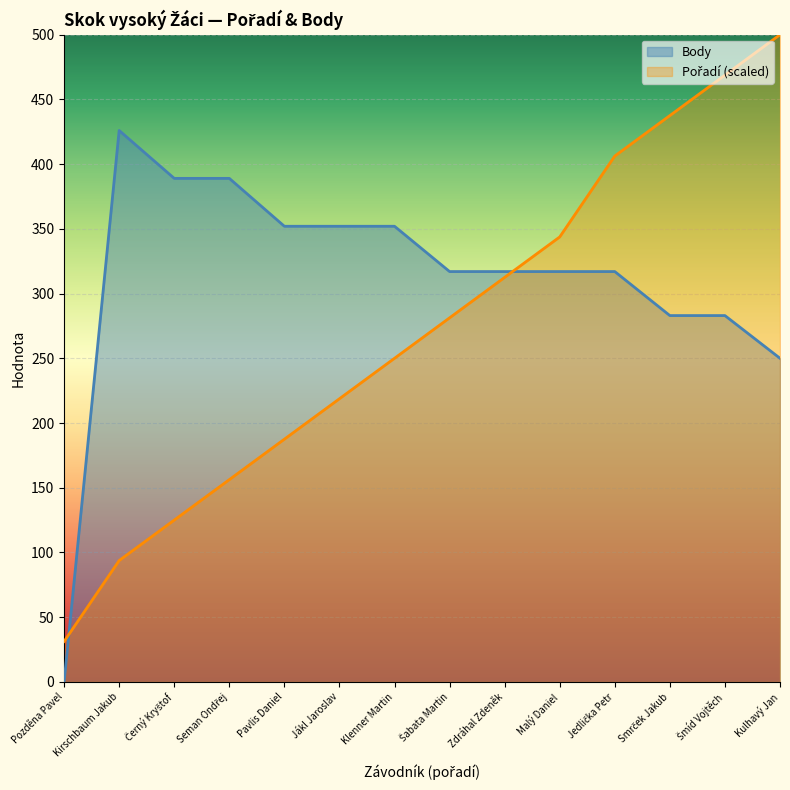

At how many categories does at least one series exceed 485?

1